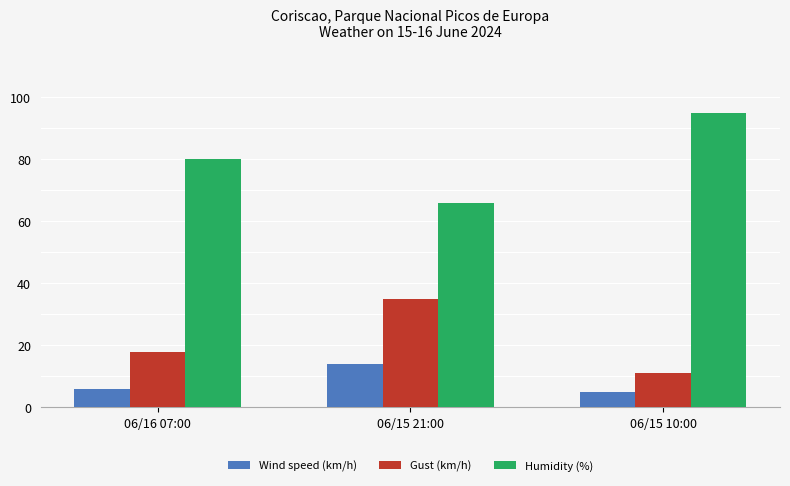

Reading right to left, transcribe all the data shown in this chart.

Wind speed (km/h): 06/15 10:00=5	06/15 21:00=14	06/16 07:00=6
Gust (km/h): 06/15 10:00=11	06/15 21:00=35	06/16 07:00=18
Humidity (%): 06/15 10:00=95	06/15 21:00=66	06/16 07:00=80